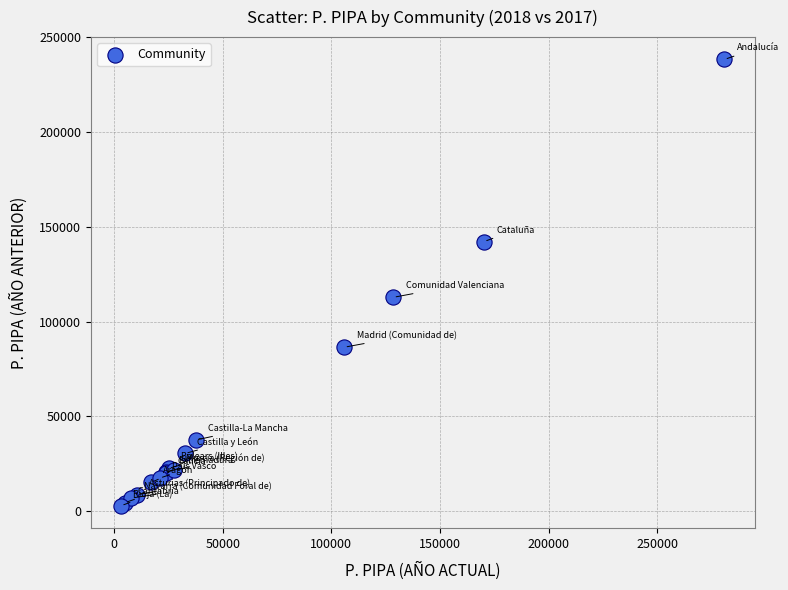

What Y value in the scatter plot is closest to 120657?

112867.7